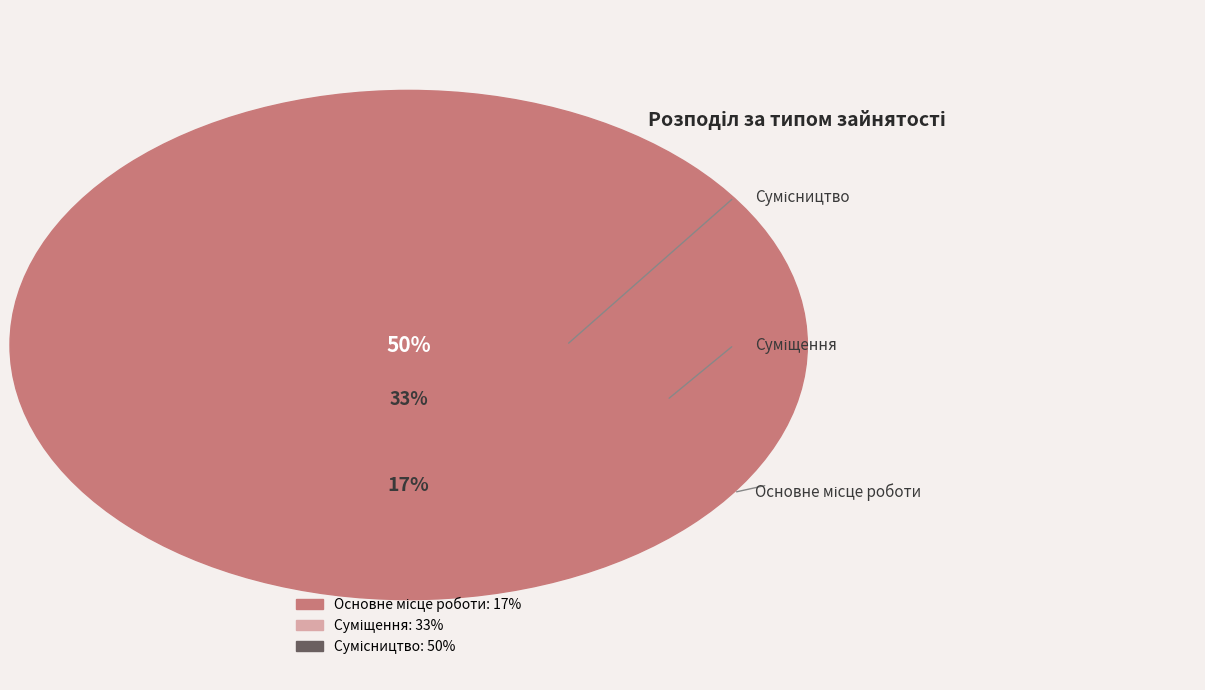

To the nearest percent, what is the difference between the largest and smallest slice percentages?

33%